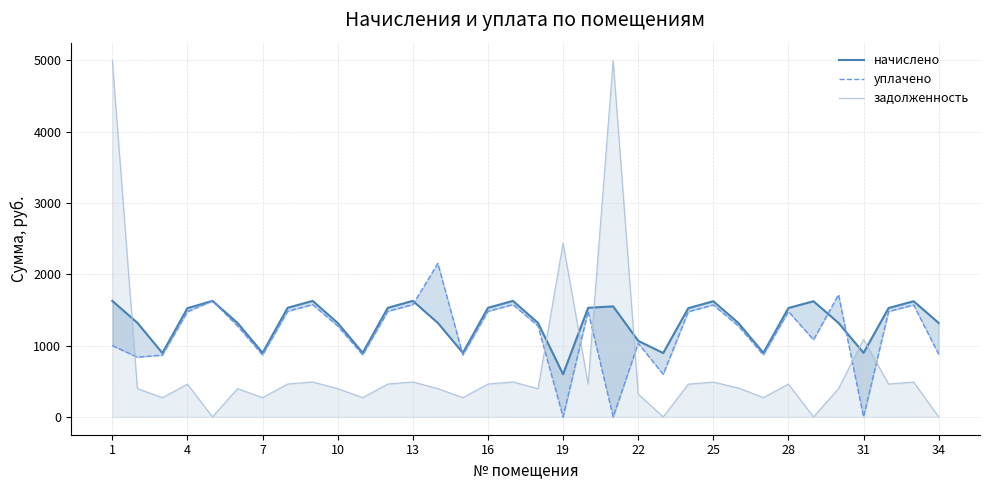

Rank the series by their average value, from lowest to highest.

задолженность, уплачено, начислено